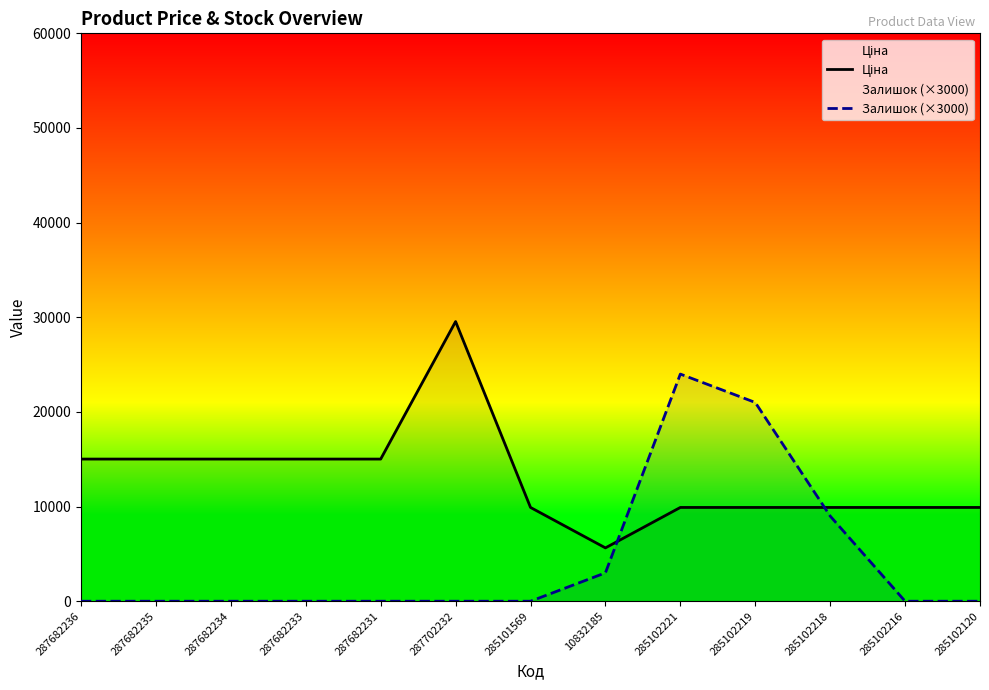

Which series has the largest total across all categories?

Ціна